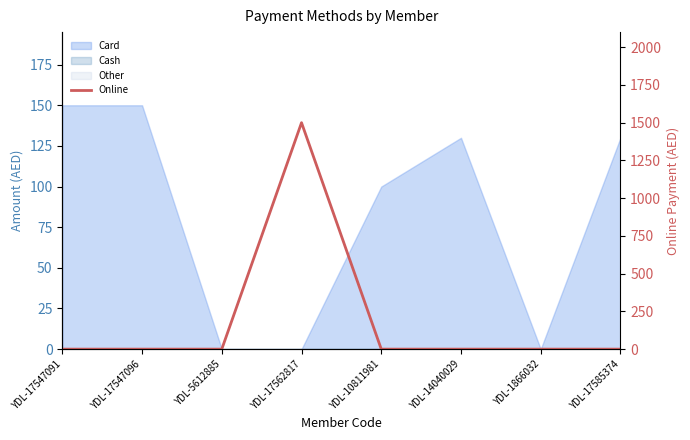

Which has a higher value, YDL-17585374 or YDL-14040029?

YDL-17585374